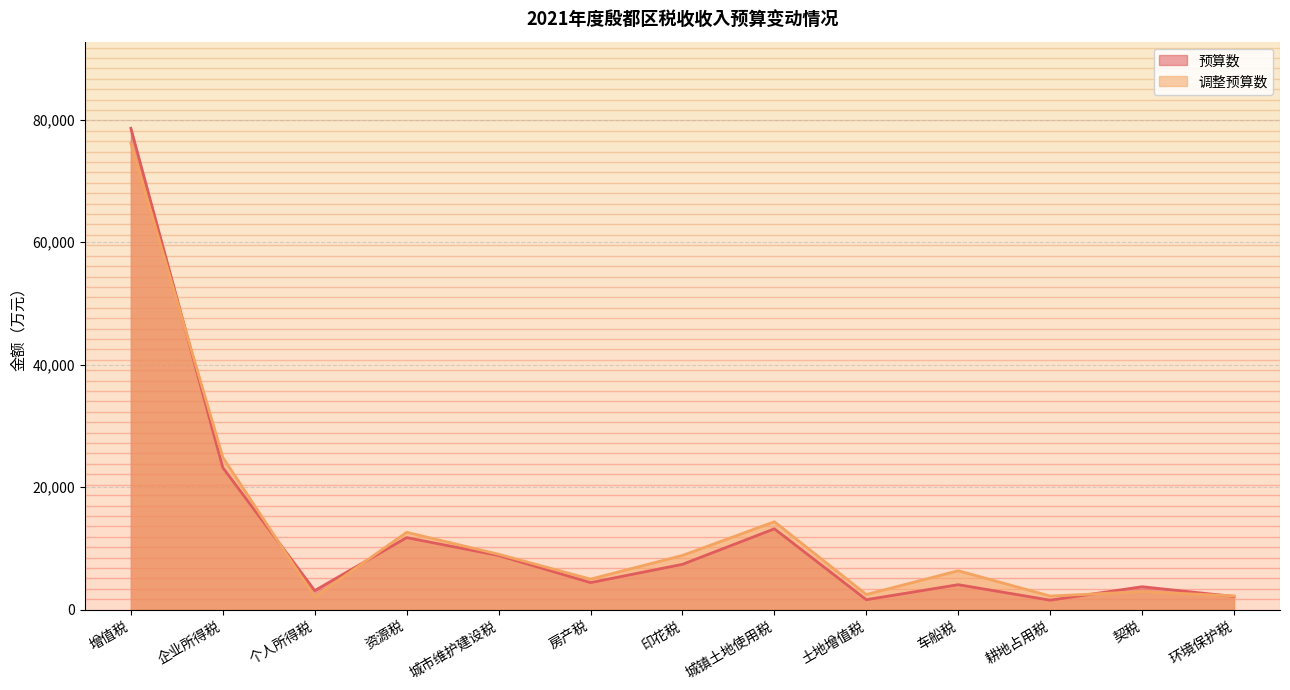

Which series ends up on top after the final intersection of 预算数 and 调整预算数?

调整预算数